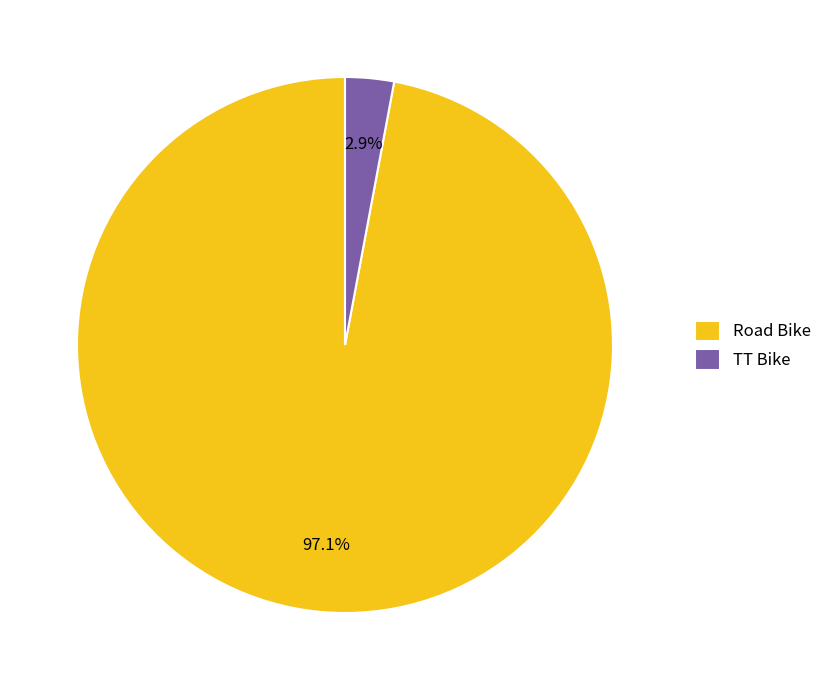

Do Road Bike and TT Bike together represent more than half of the pie?

Yes